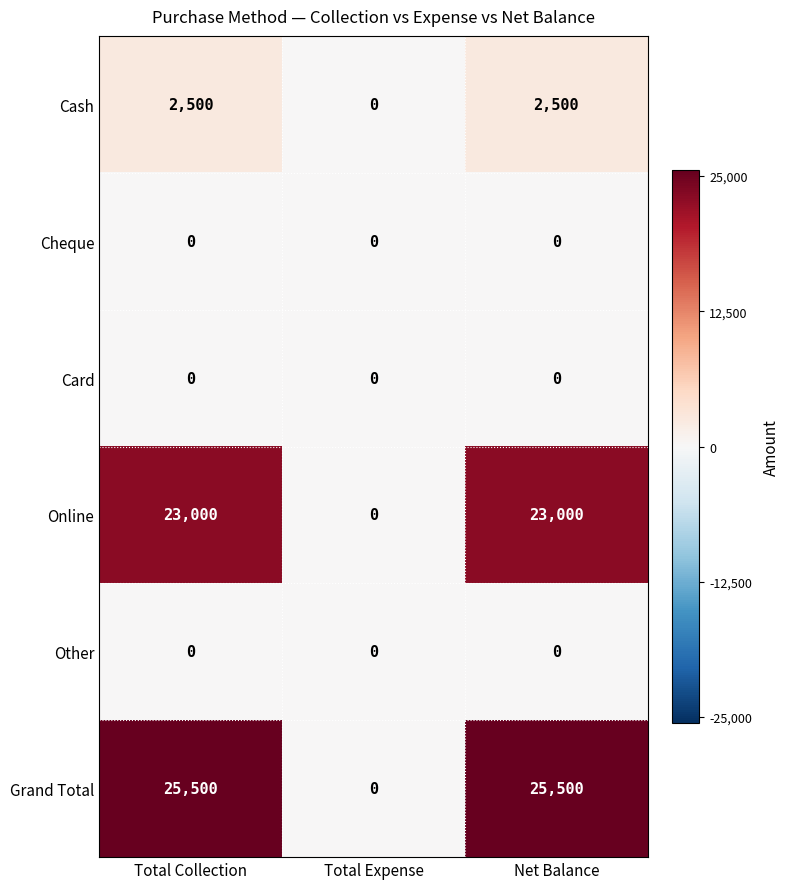

Which series has the largest range (max minus min)?

Grand Total